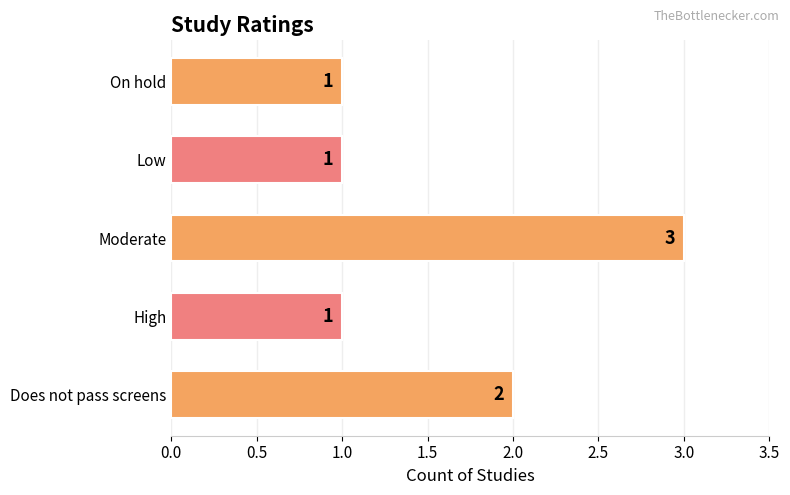

What is the greatest value displayed?

3